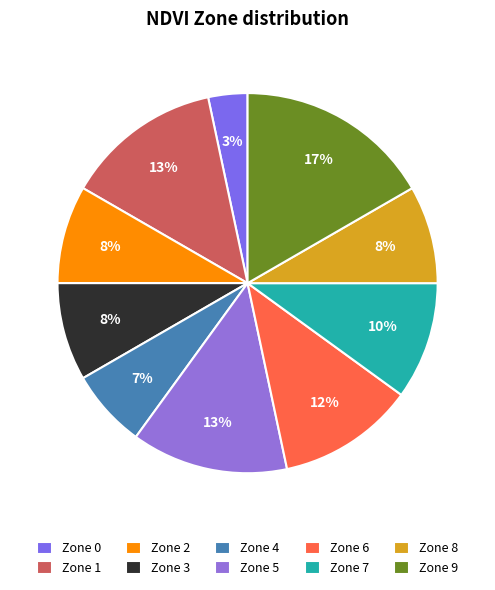

Rank the categories by value from lowest to highest.

Zone 0, Zone 4, Zone 2, Zone 3, Zone 8, Zone 7, Zone 6, Zone 1, Zone 5, Zone 9